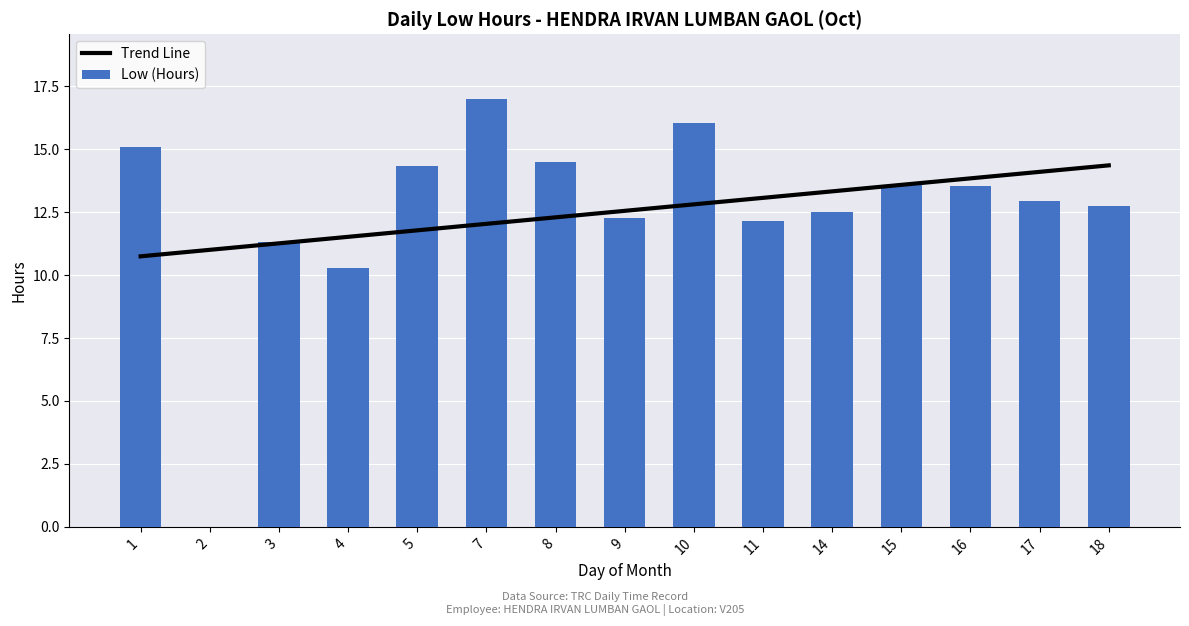

What is the value of the Low (Hours) bar at the 10th from the left?

12.1